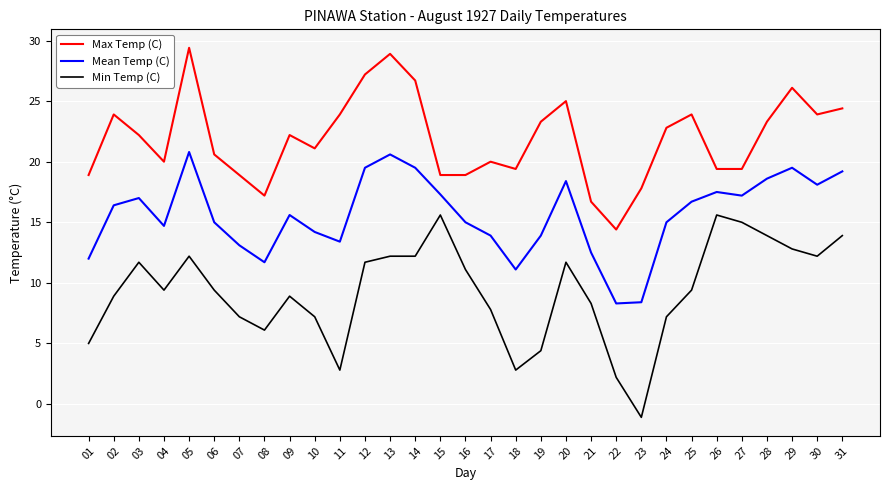

True or false: Min Temp (C) has a value of 9.4 at 06.

True